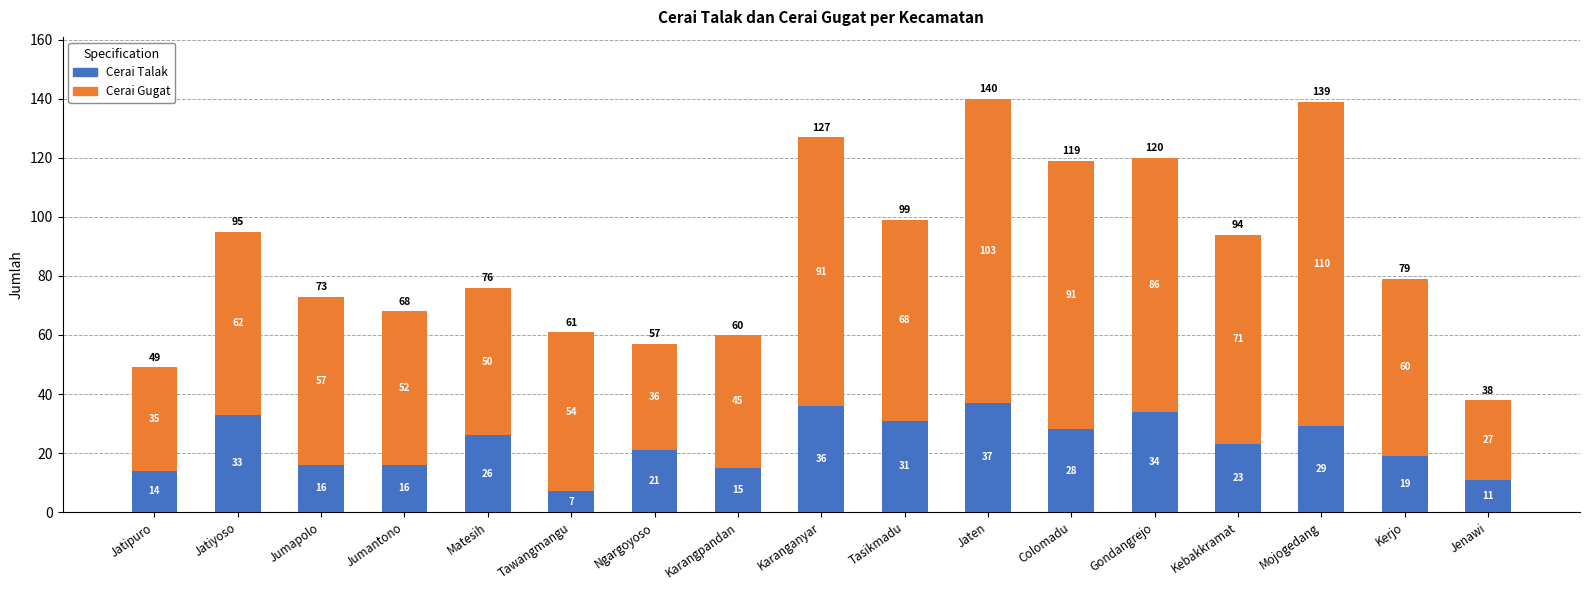

True or false: Cerai Talak has a value of 25 at Jatipuro.

False